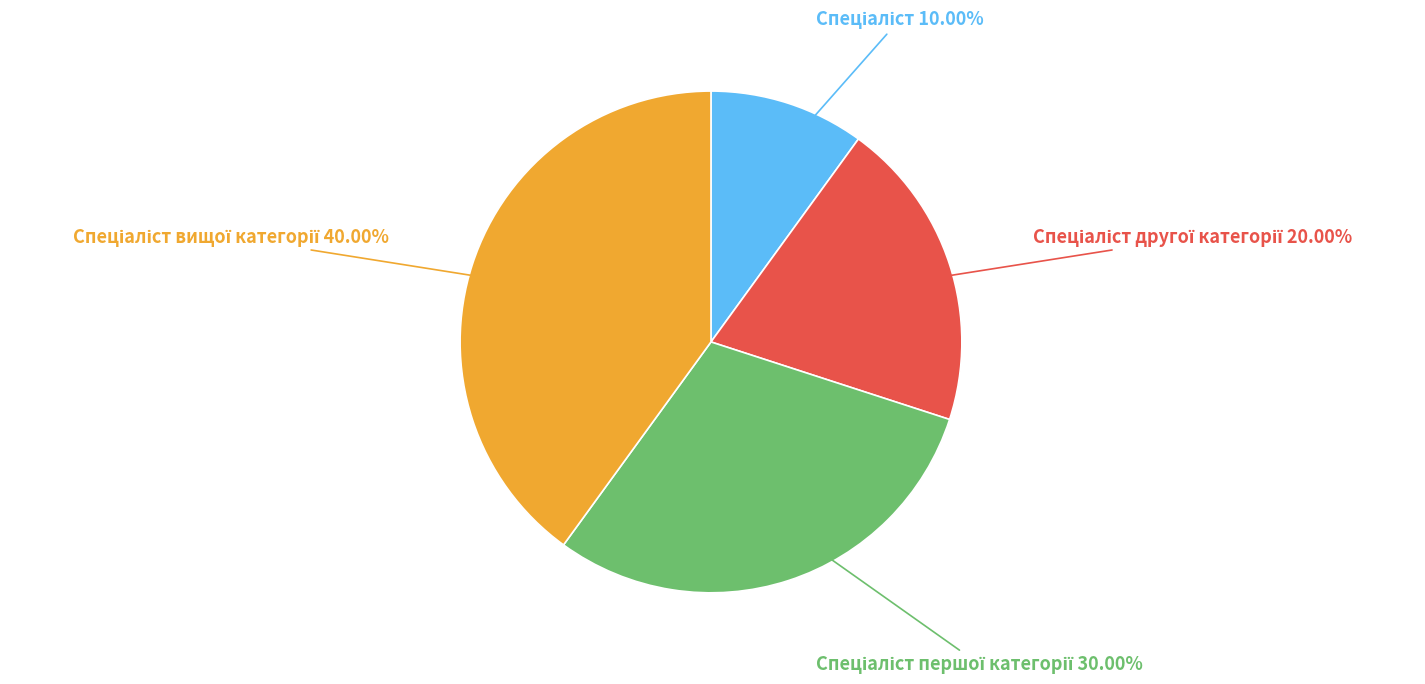

Does any single category account for the majority?

No